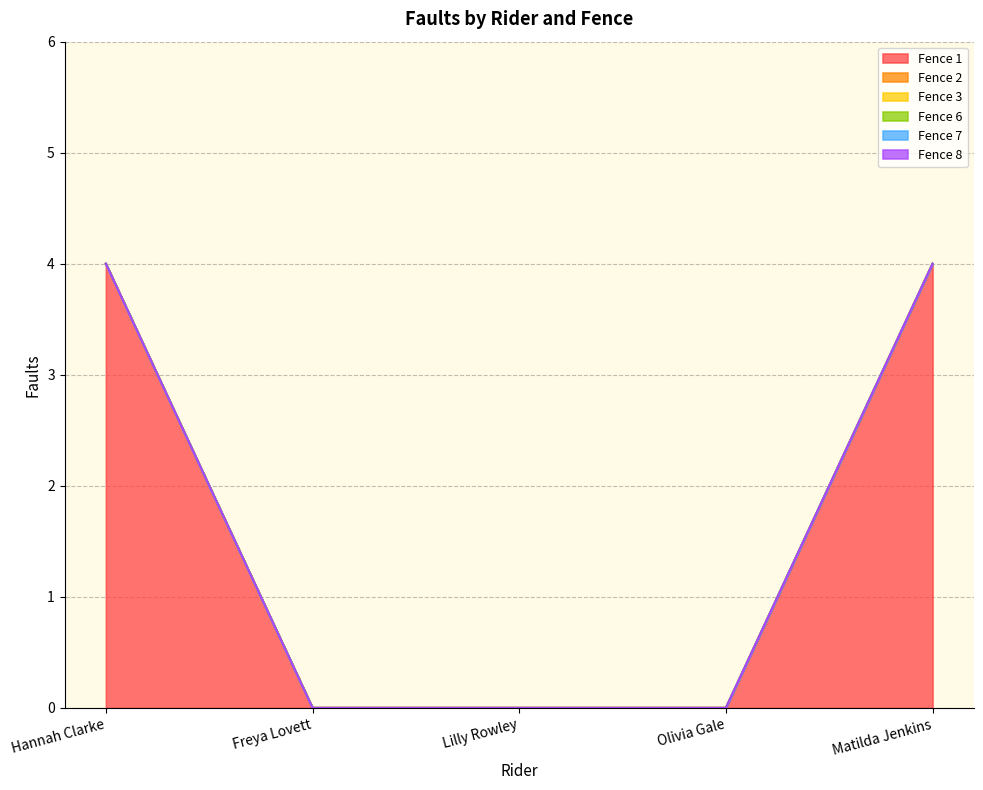

True or false: Fence 2 and Fence 7 intersect in this chart.

False